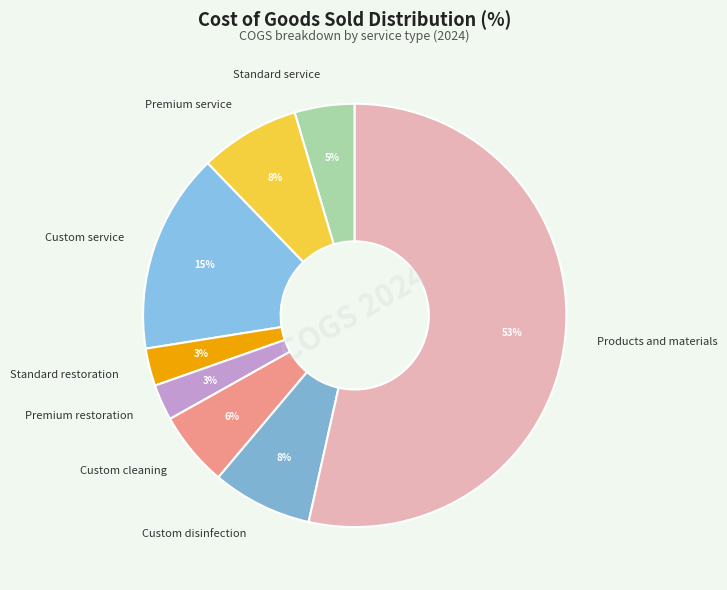

Is the sum of Standard service and Premium restoration greater than half?

No